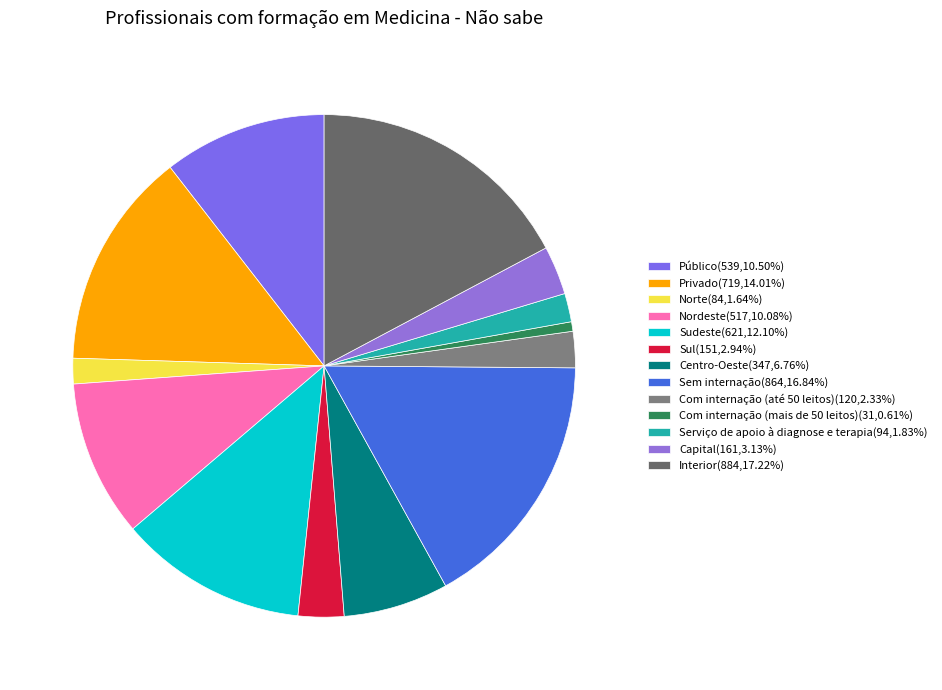

What is the largest slice in the pie chart?

Interior